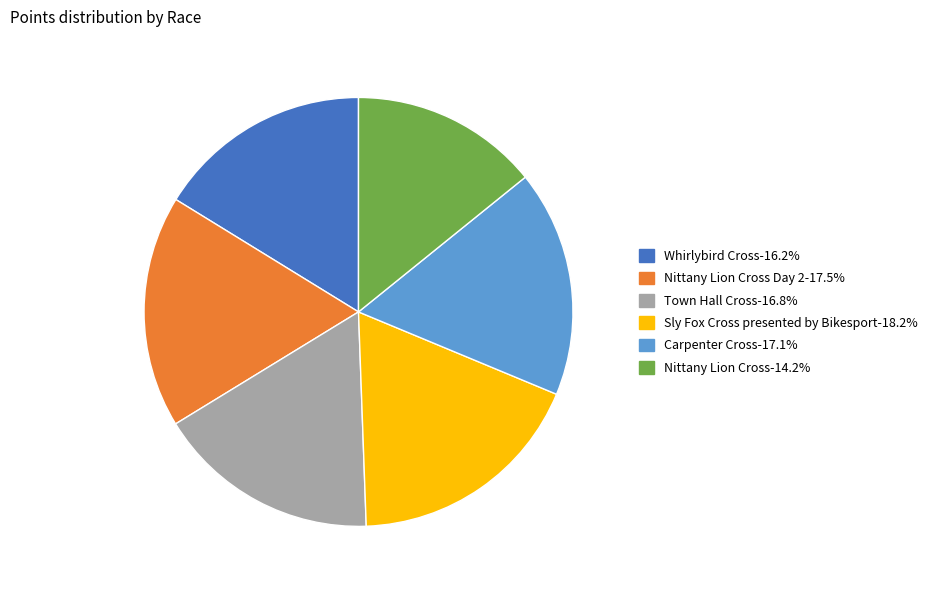

How many segments does this pie chart have?

6